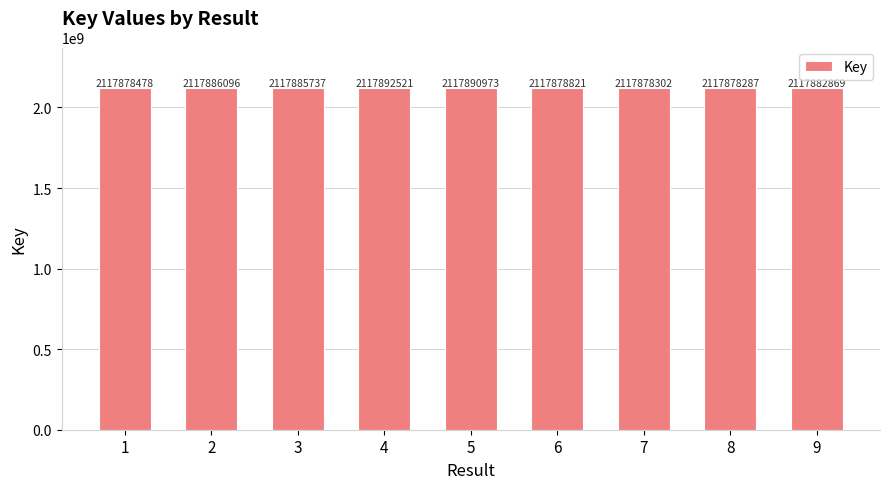

At which label does the data first exceed 2117882869?

2